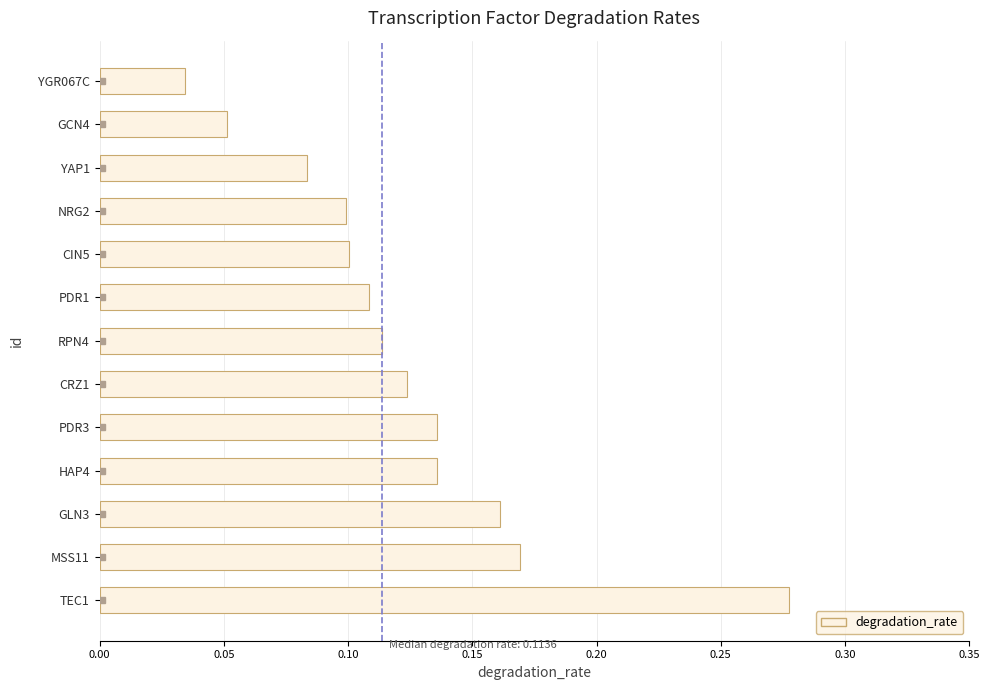

Which has a higher value, MSS11 or YAP1?

MSS11